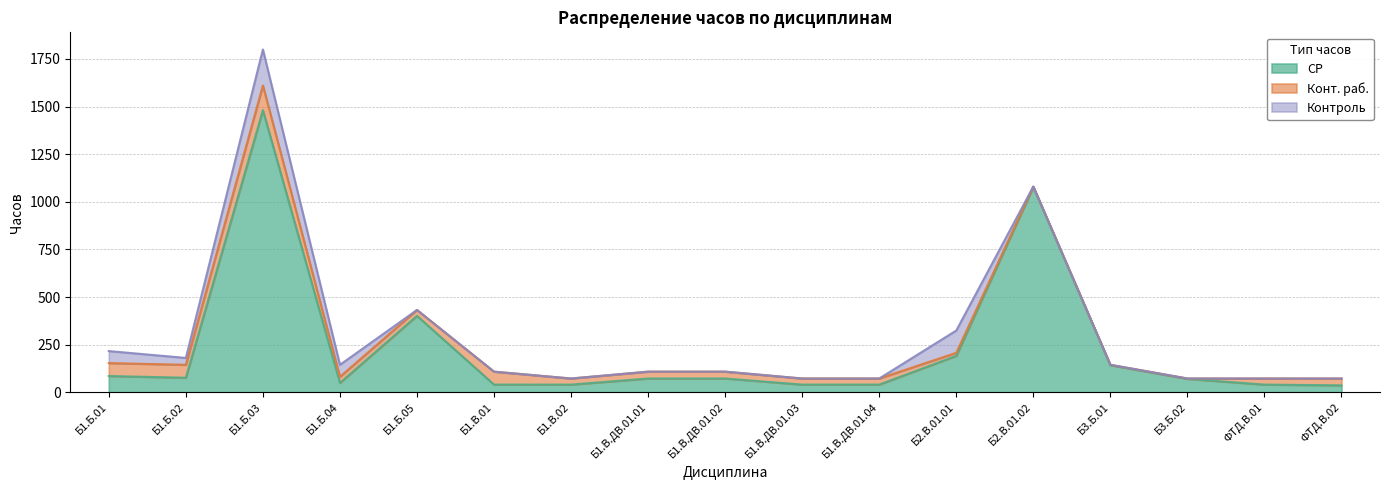

Which label corresponds to the largest value in the chart?

Б1.Б.03